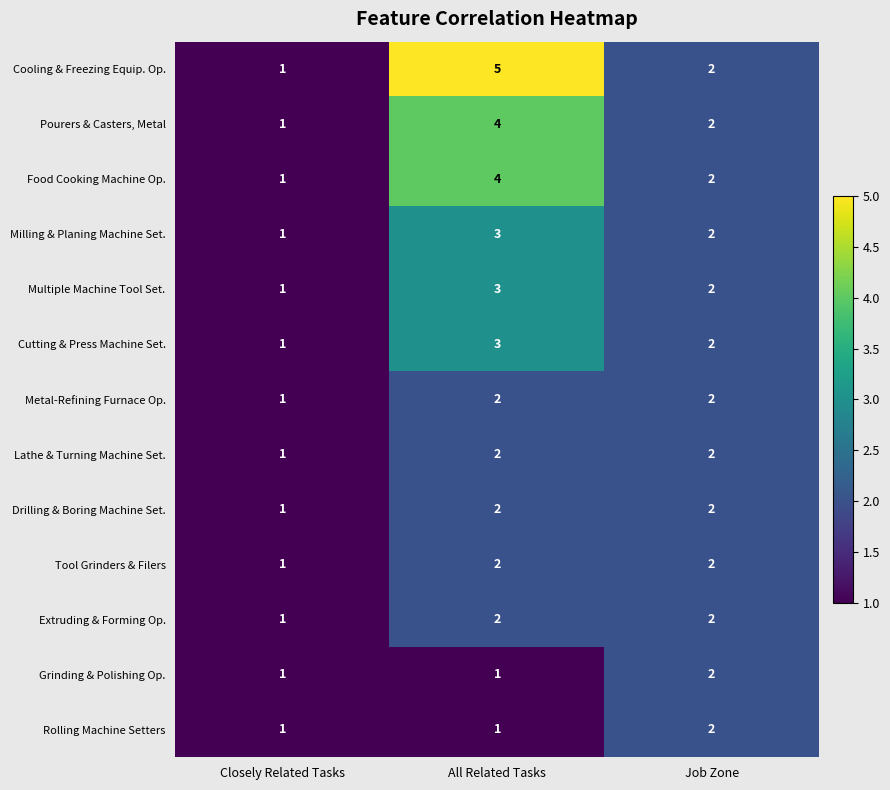

True or false: Cutting & Press Machine Set. has a value of 2 at Job Zone.

True